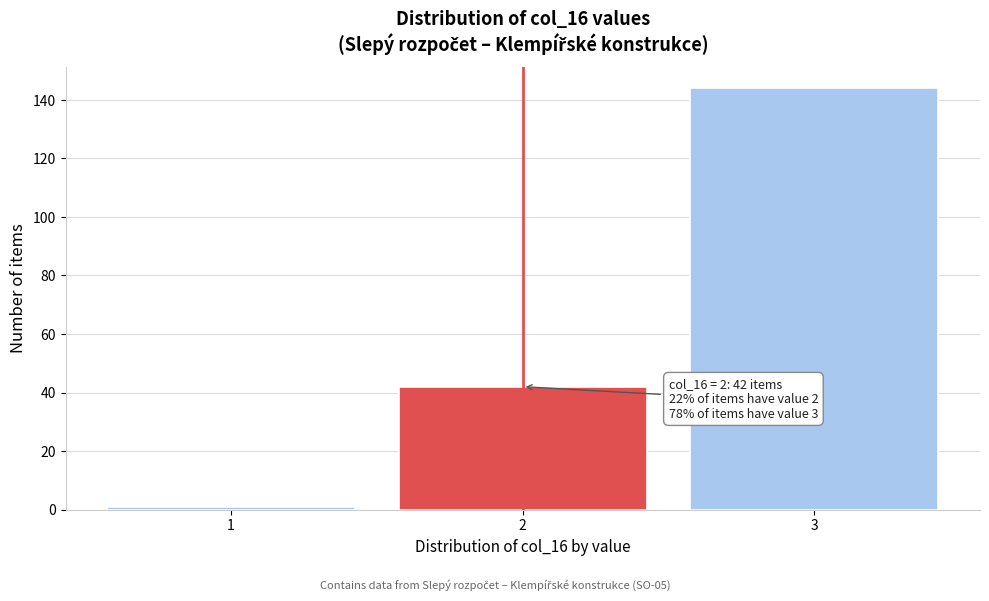

Reading left to right, transcribe all the data shown in this chart.

1=1	2=42	3=144